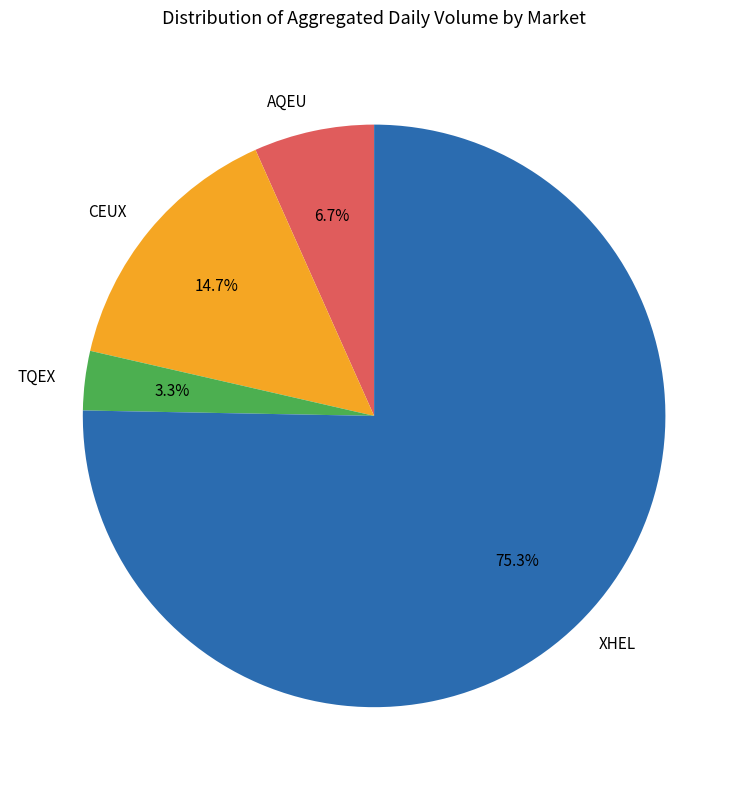

Which has a higher value, XHEL or TQEX?

XHEL